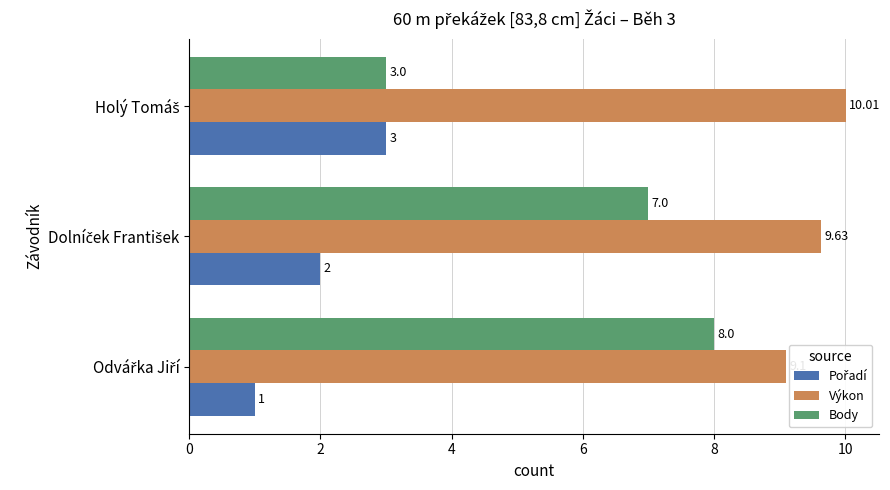

Is it true that Pořadí equals 1.0 at Odvářka Jiří?

True